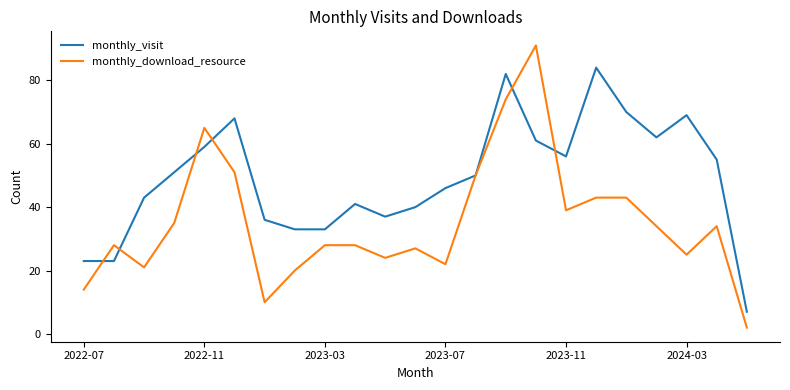

After their last crossing, which series has the higher values: monthly_visit or monthly_download_resource?

monthly_visit